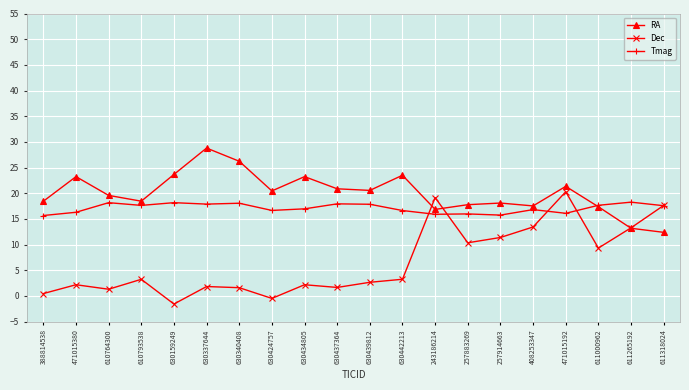

True or false: Tmag and RA cross at least once.

True